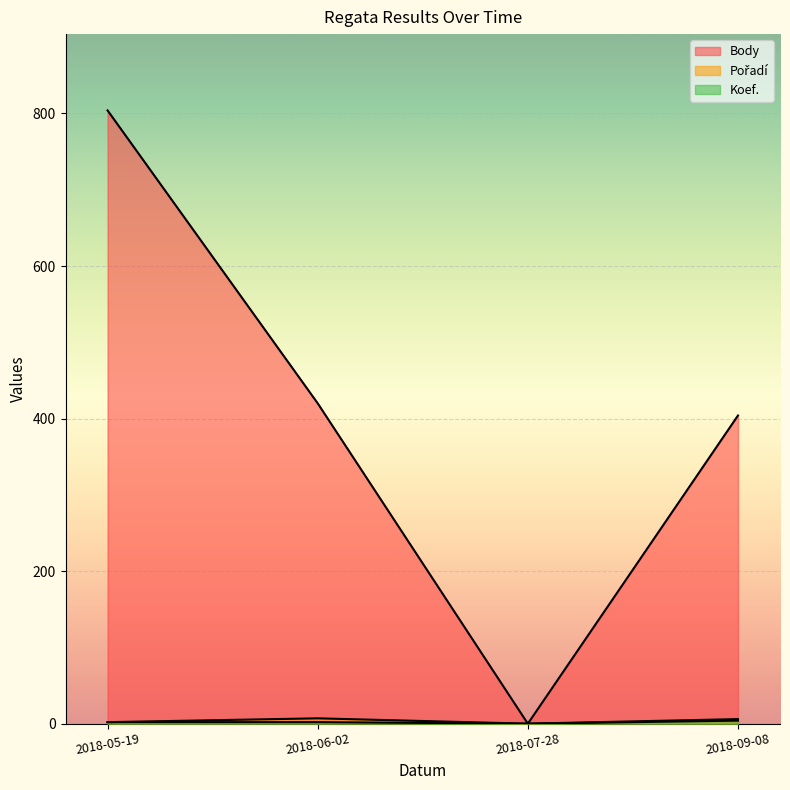

The value of Koef. at 2018-06-02 is 2. True or false?

True